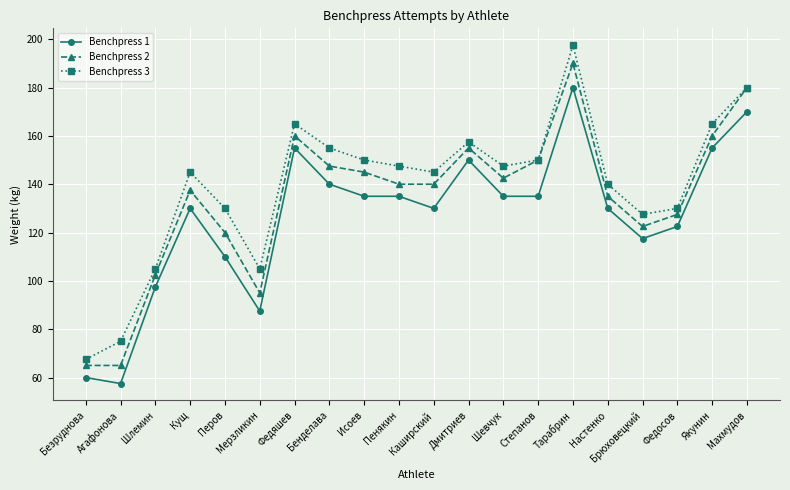

Rank the series by their maximum value, from highest to lowest.

Benchpress 3, Benchpress 2, Benchpress 1